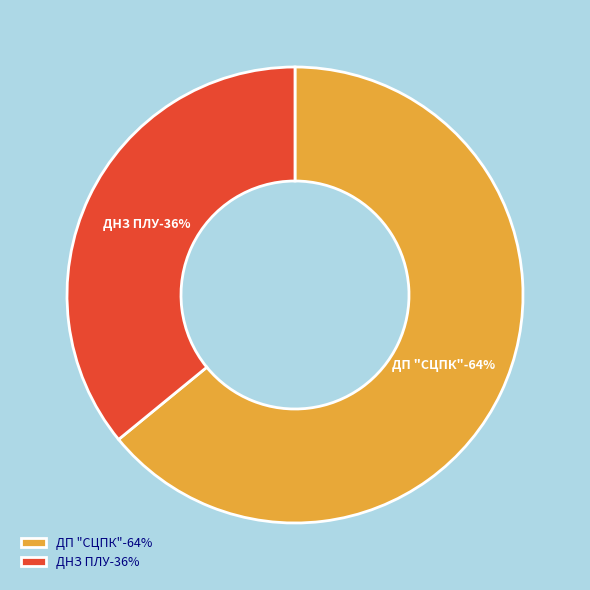

Which category has the biggest portion of the pie?

ДП "СЦПК"